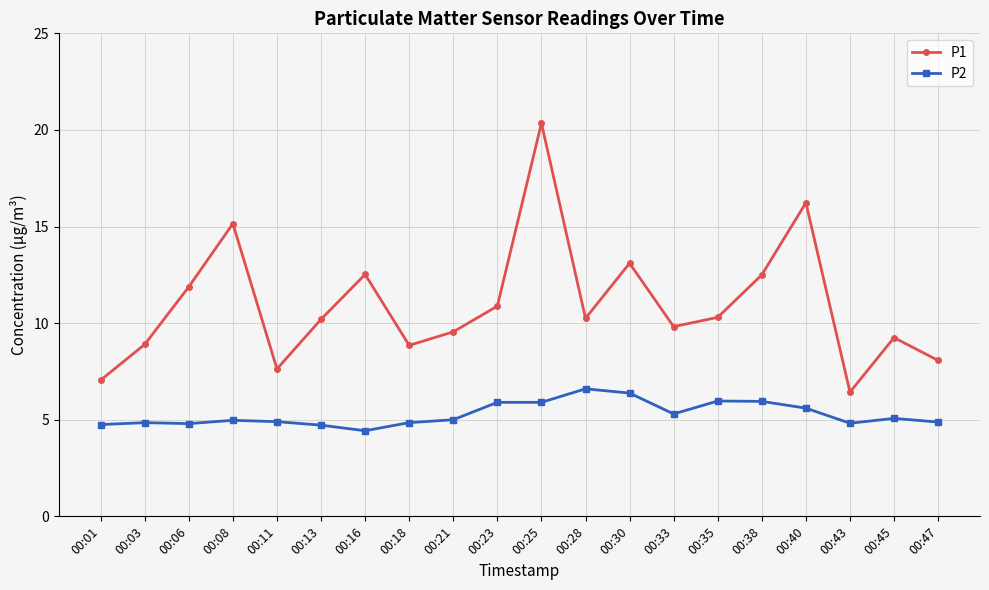

What is the average value of the P1 series?

10.9